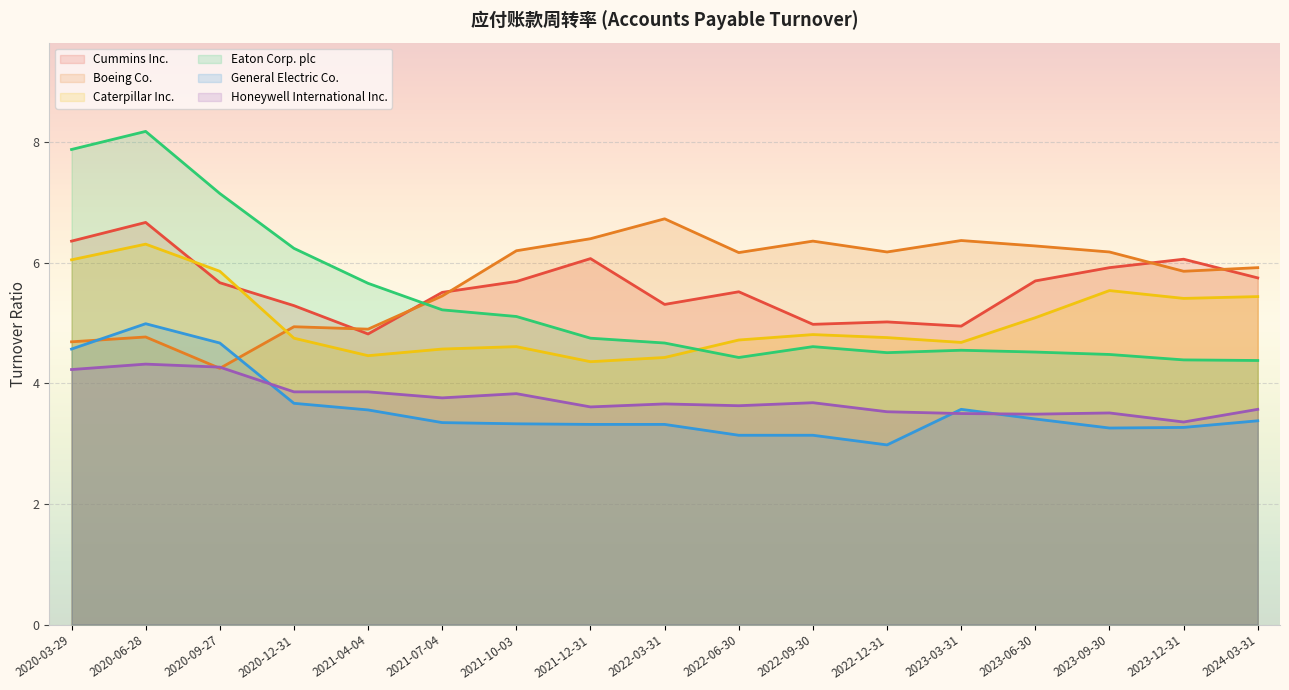

The value of Eaton Corp. plc at 2021-04-04 is 5.7. True or false?

True